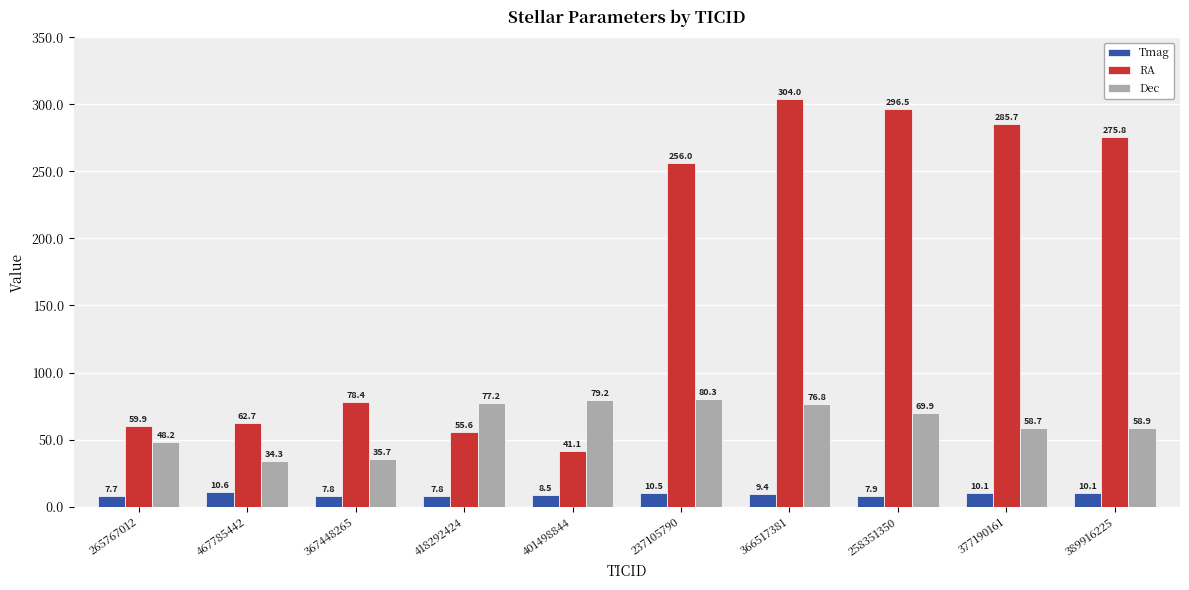

Which category has the lowest value in the RA series?

401498844